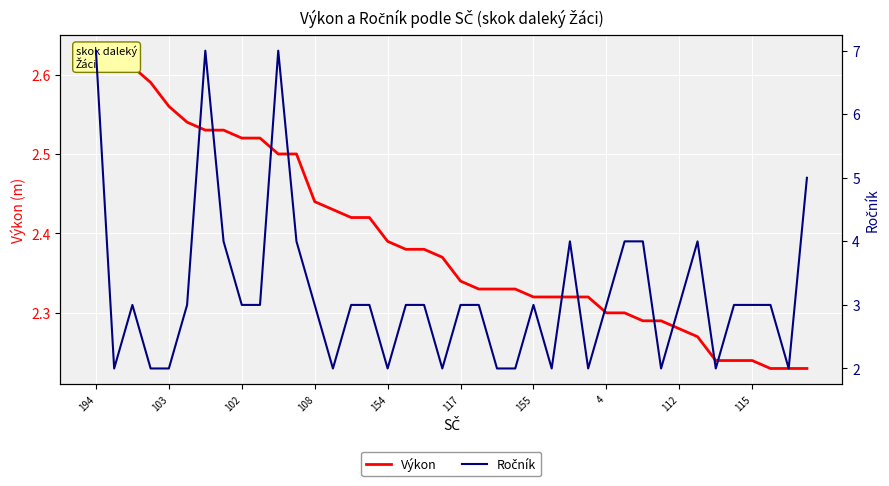

True or false: Ročník and Výkon cross at least once.

True